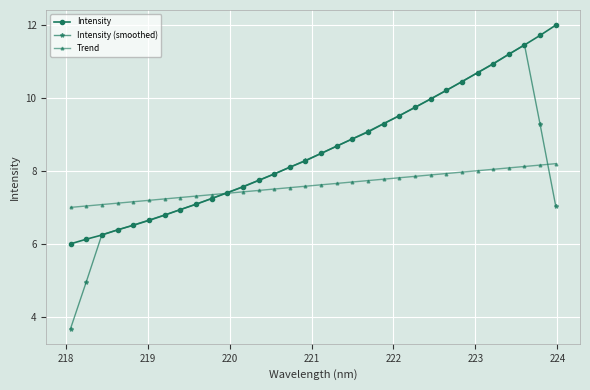

What is the sum of all Trend values?

243.2